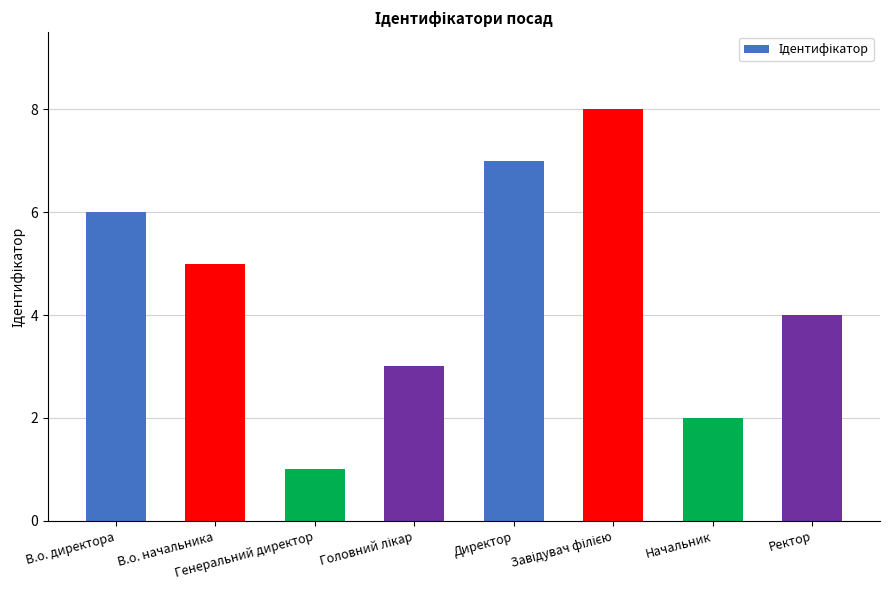

What is the greatest value displayed?

8